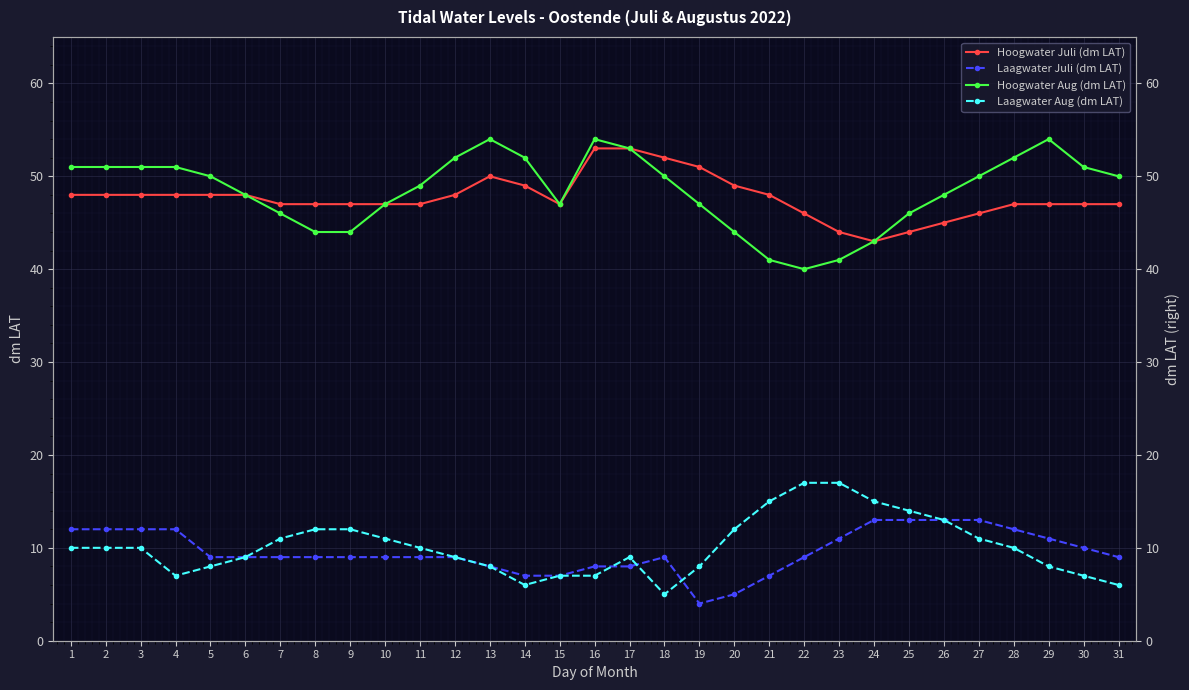

At which category does the chart reach its minimum across all series?

19